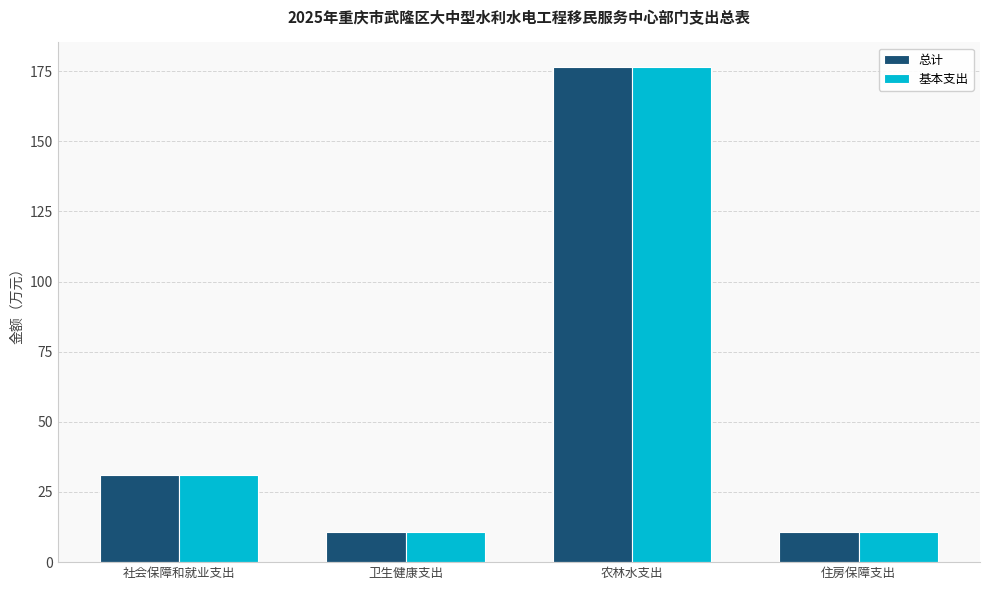

Does the chart contain any negative values?

No